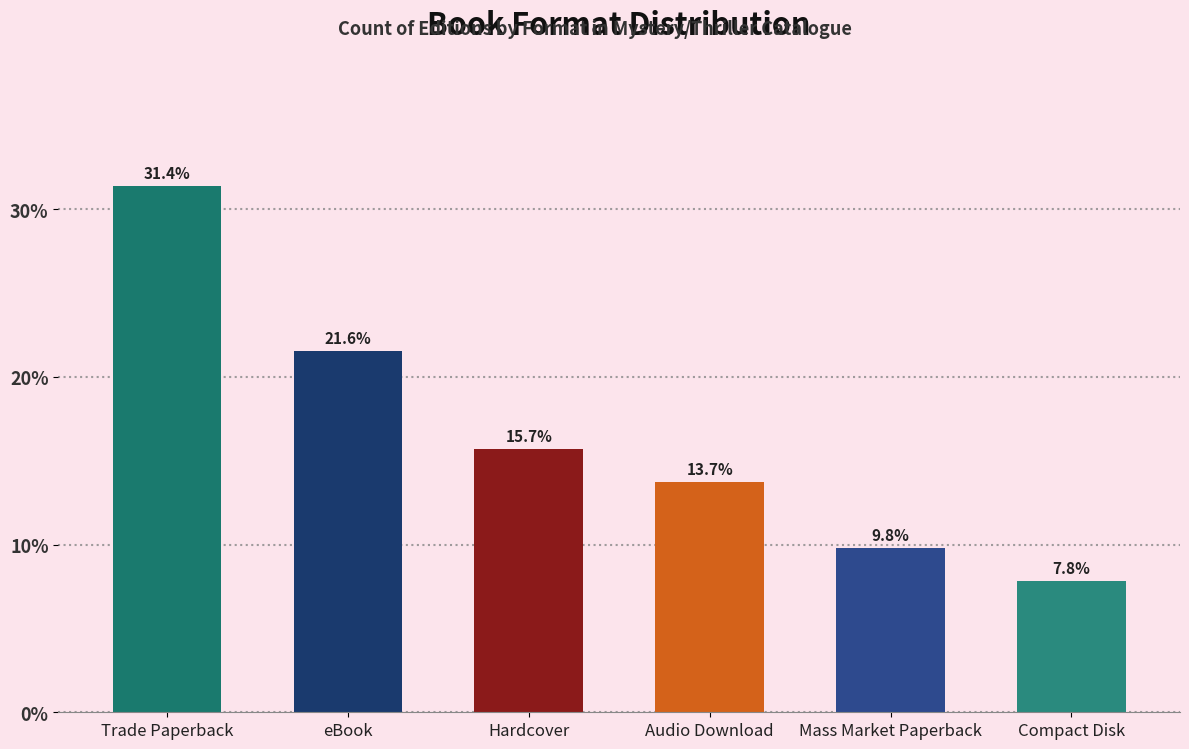

What is the difference between the second highest and second lowest values?

11.8